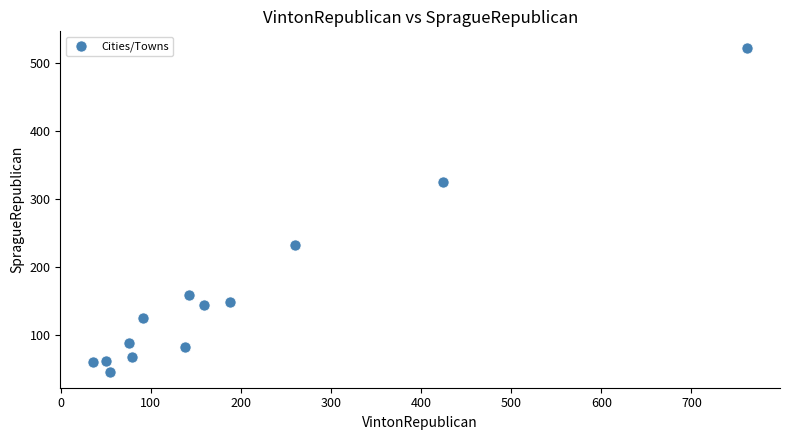

What Y value in the scatter plot is closest to 284?

325